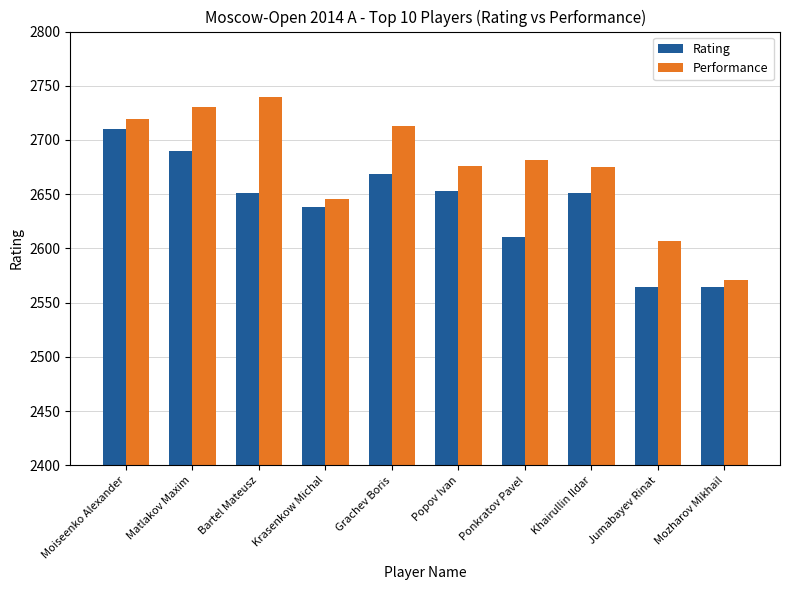

Is it true that Performance equals 794 at Ponkratov Pavel?

False